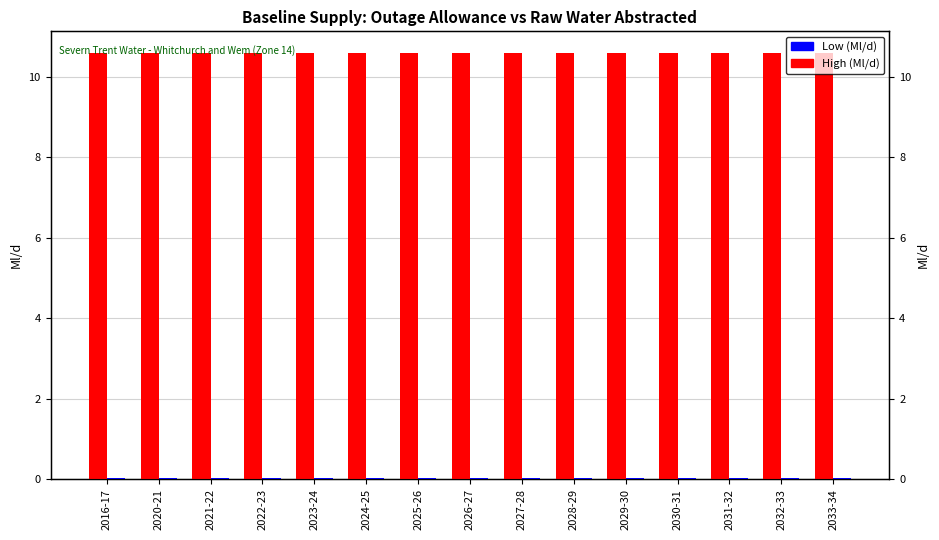

At which category does the chart reach its minimum across all series?

2016-17